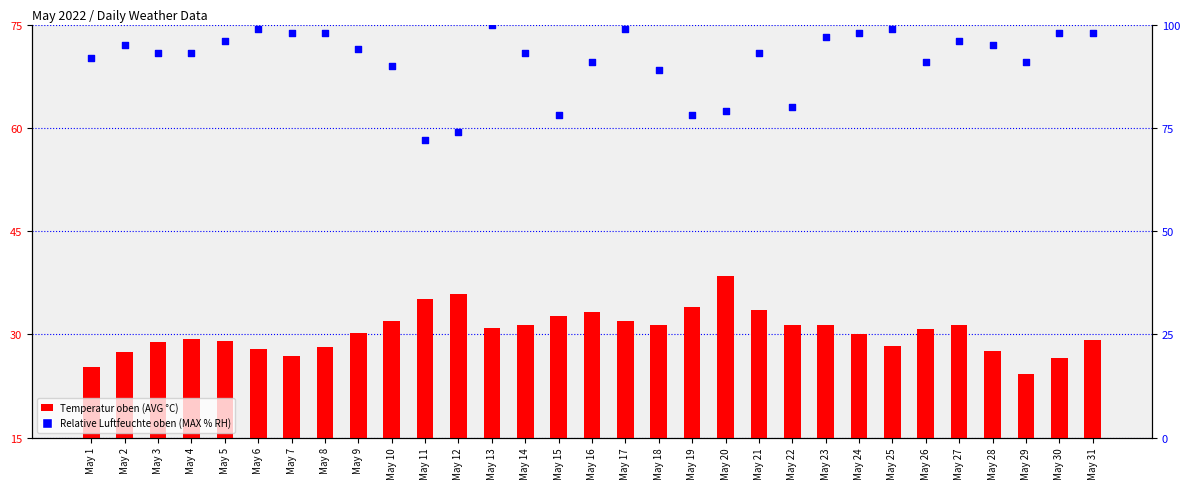

Is the value of Relative Luftfeuchte oben (MAX % RH) at May 18 greater than the value of Temperatur oben (AVG °C) at May 7?

Yes